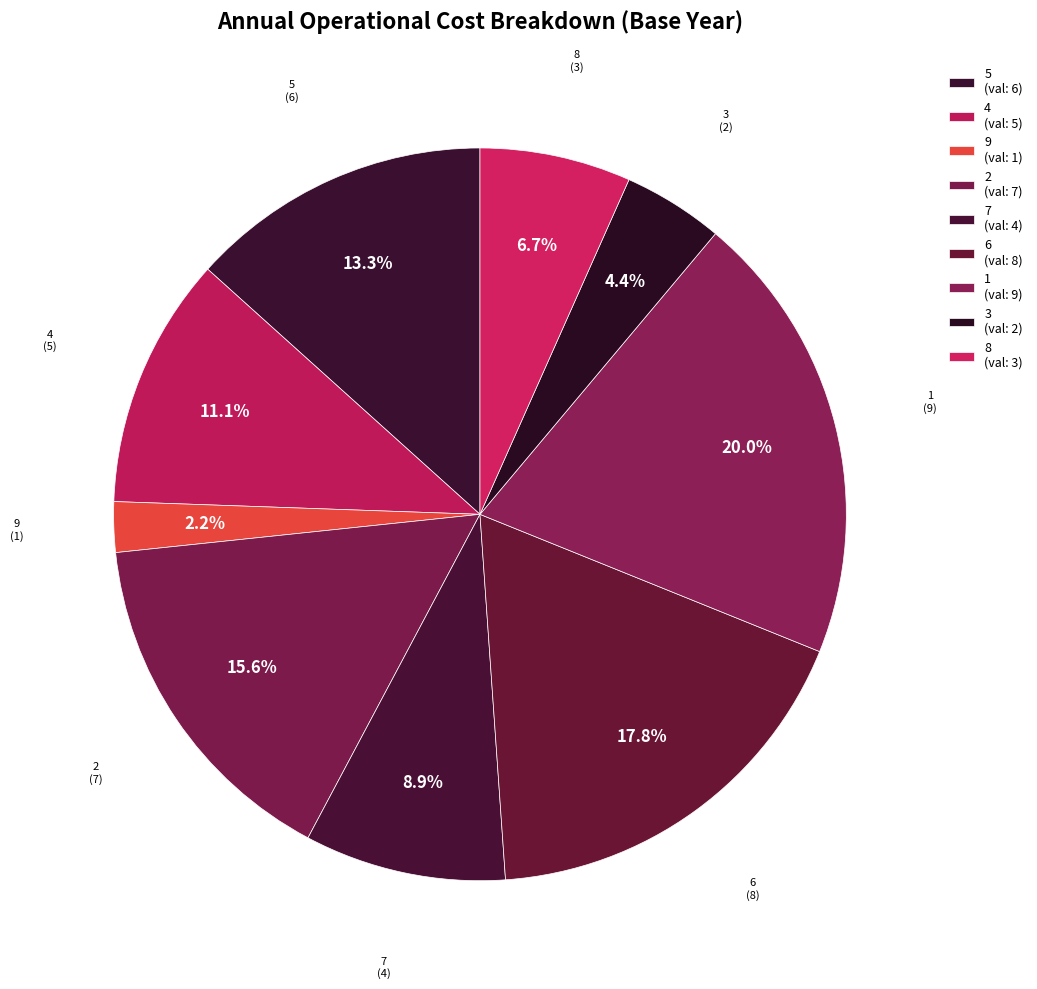

To the nearest percent, what is the difference between the 2 and 7 slice percentages?

7%